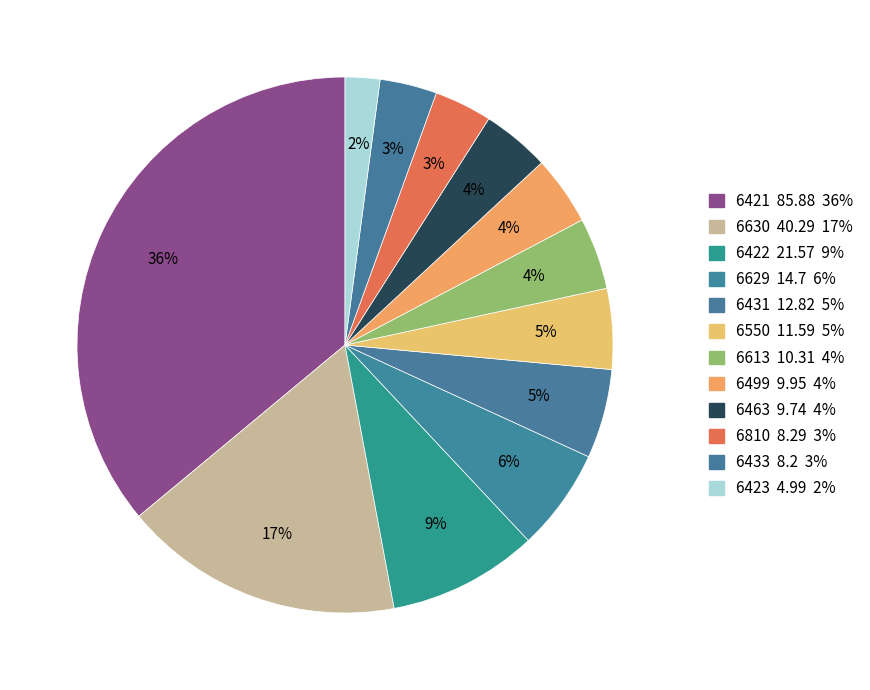

Is there any slice that represents more than half of the pie?

No